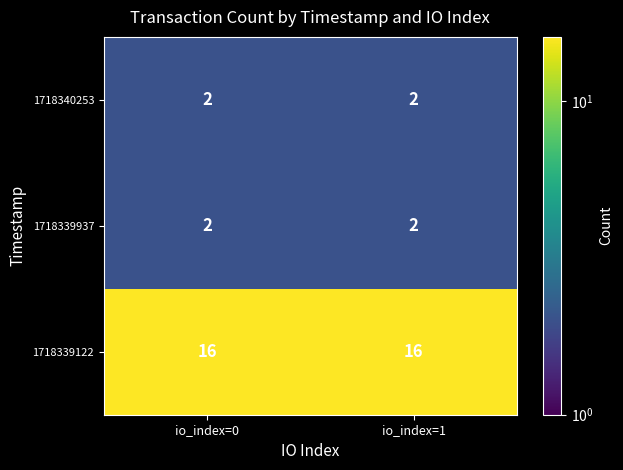

What is the sum of the 1718339122 values at io_index=0 and io_index=1?

32